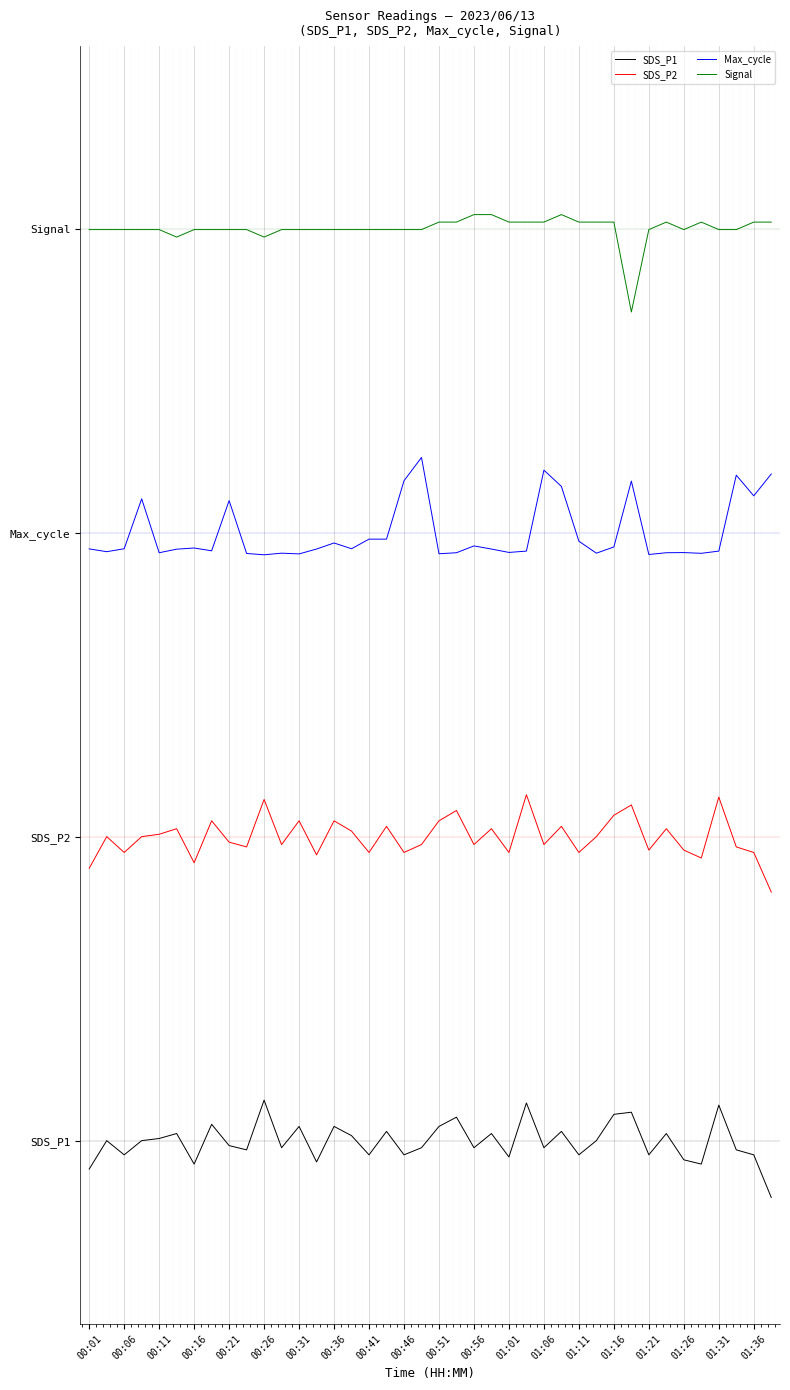

How many interior local valleys does the Max_cycle series have?

12